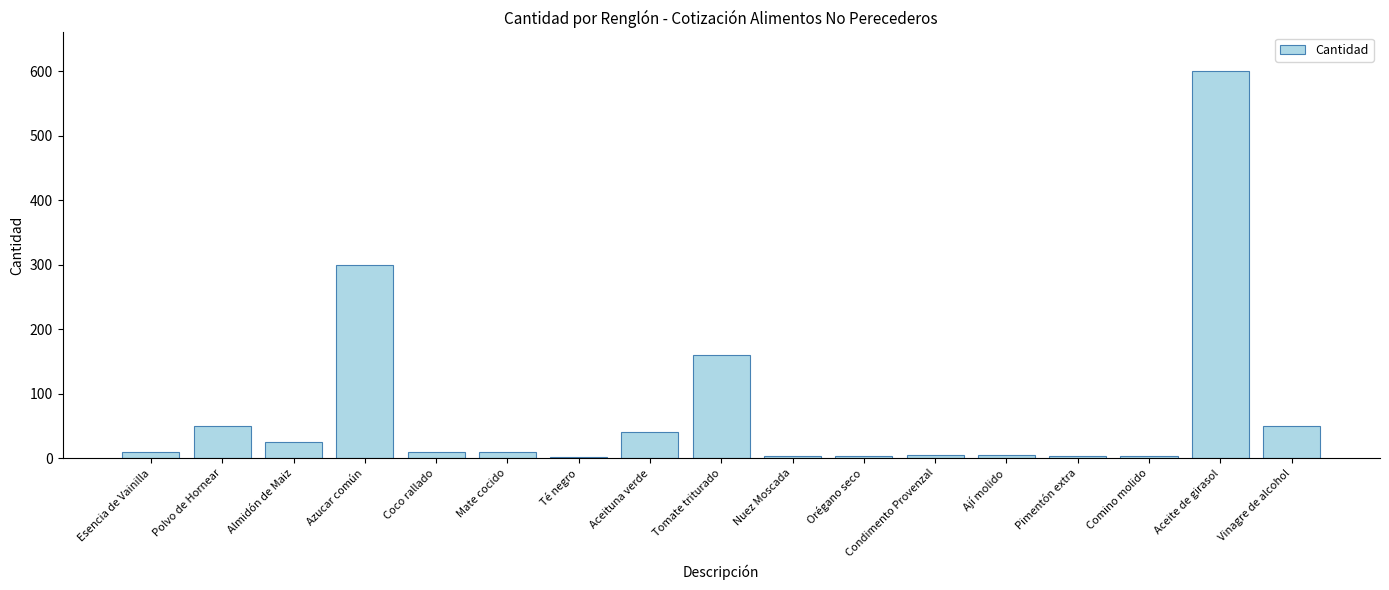

The chart shows a value of 50 at Polvo de Hornear. True or false?

True